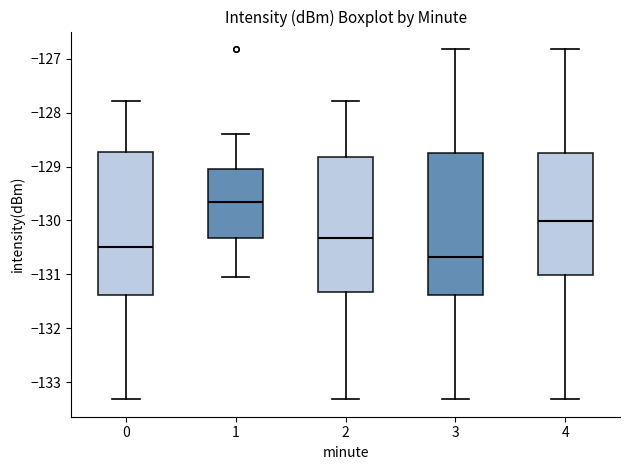

Which box's median line is the lowest?

3